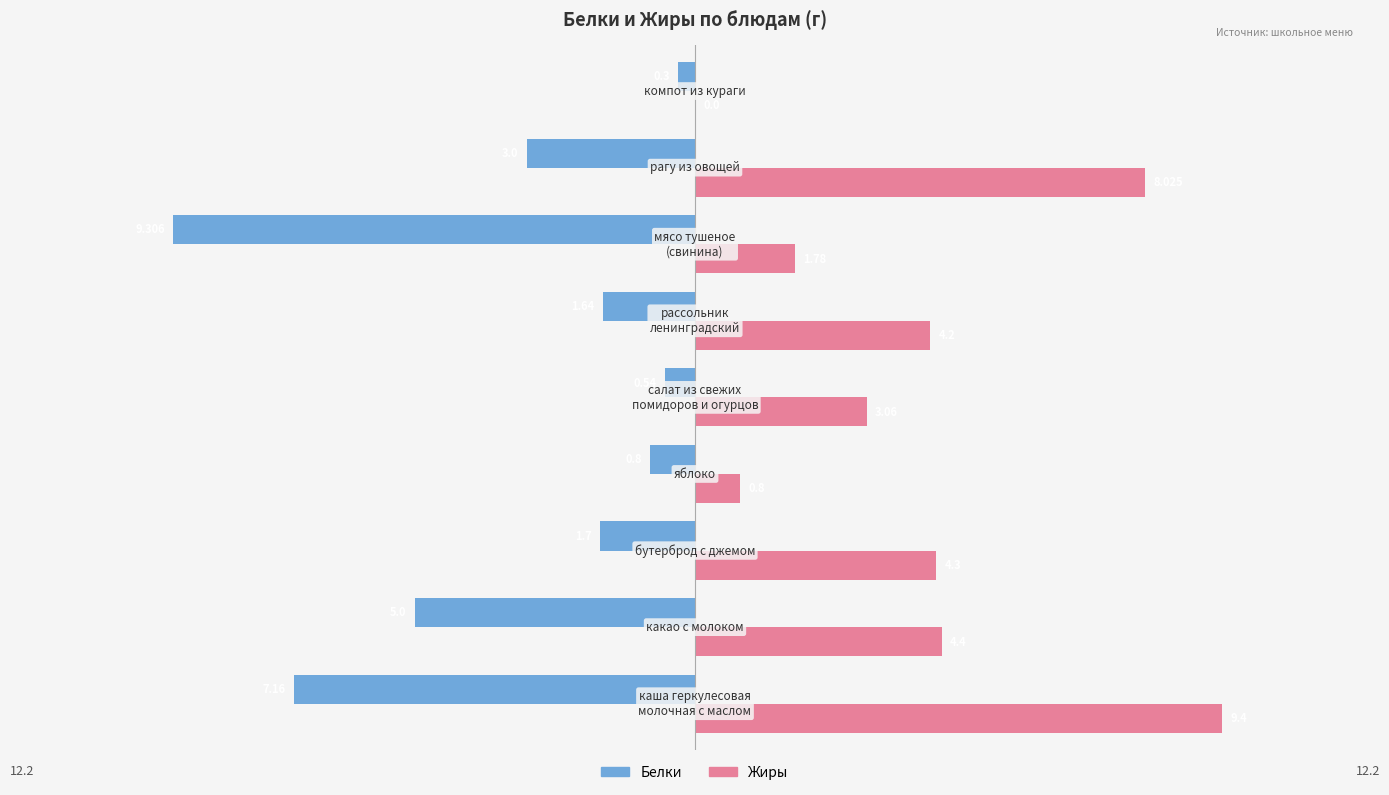

Which series has the largest total across all categories?

Жиры